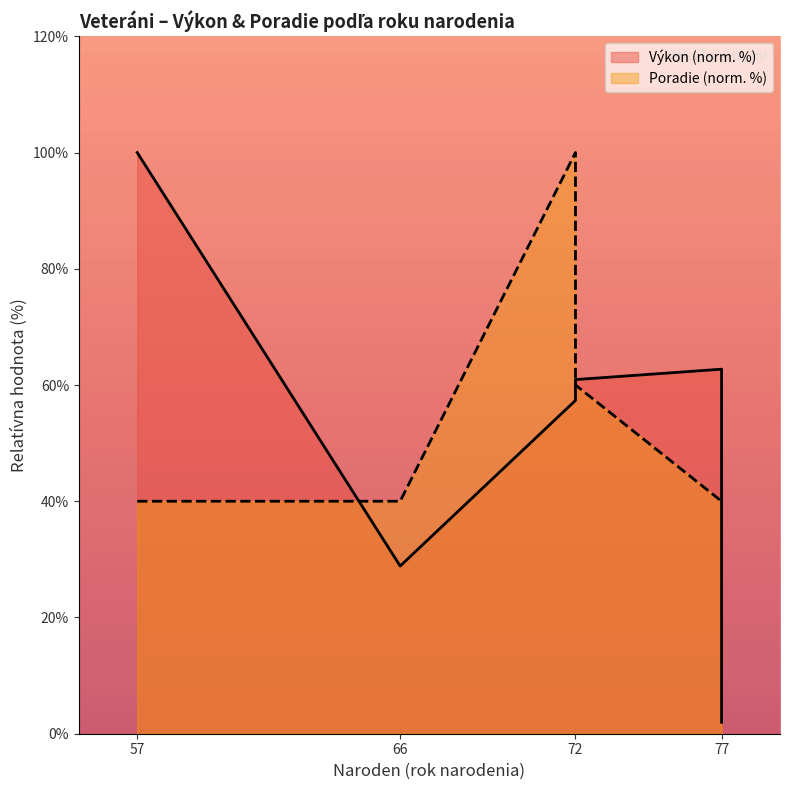

The value of Poradie at 72 is 60.0. True or false?

True